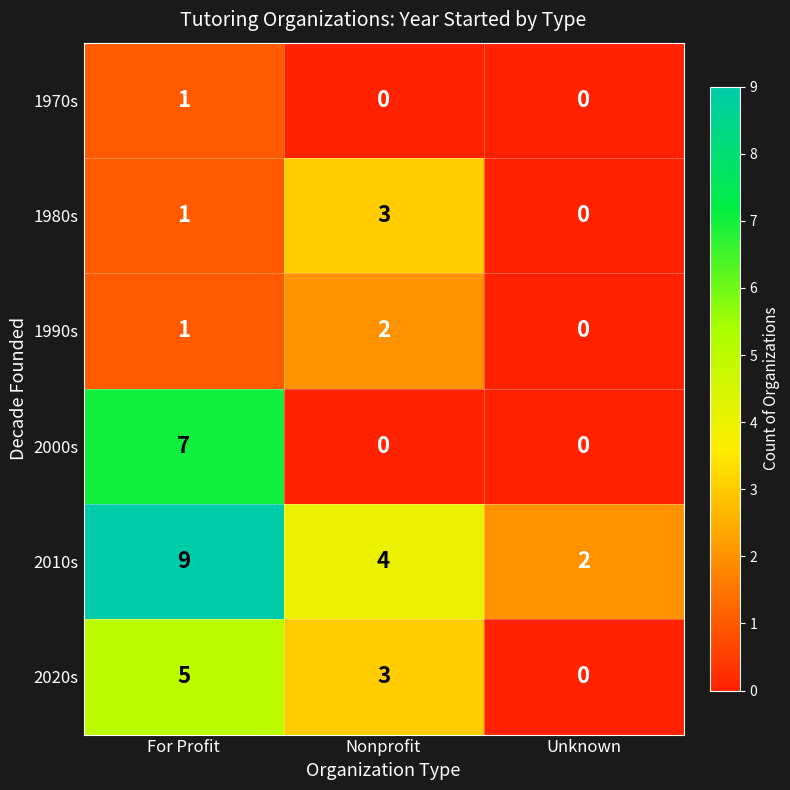

List the series in order of their peak value, lowest first.

1970s, 1990s, 1980s, 2020s, 2000s, 2010s